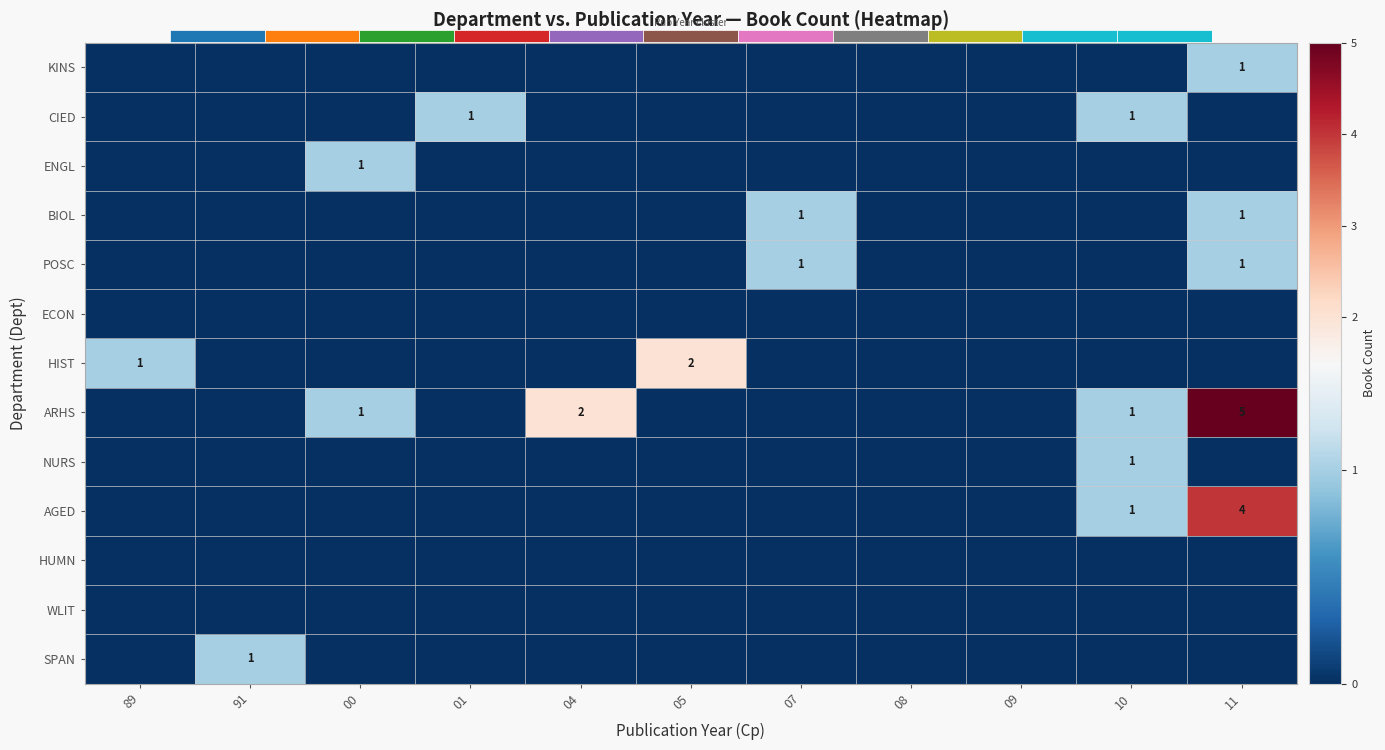

How many values in HIST are above zero?

2